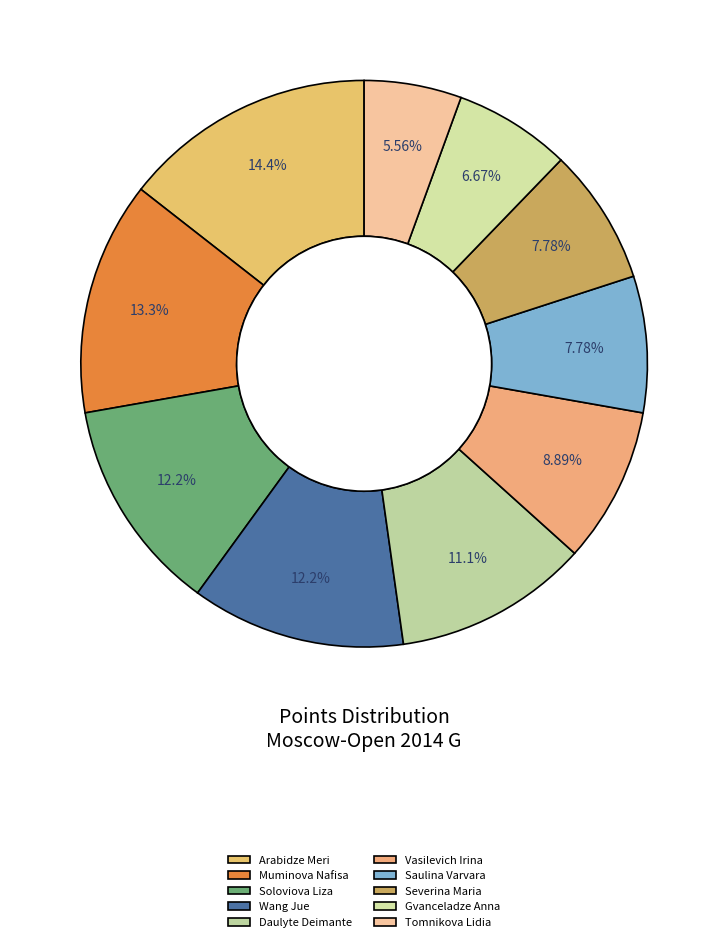

To the nearest percent, what is the difference between the largest and smallest slice percentages?

9%